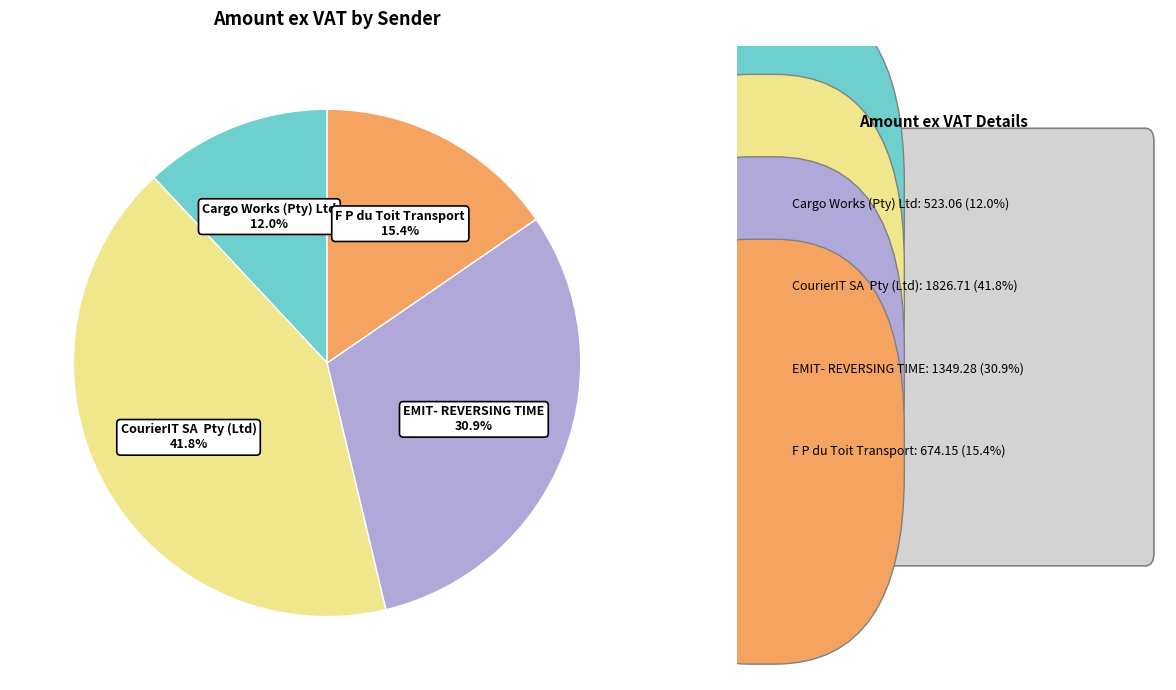

Is the sum of F P du Toit Transport and Cargo Works (Pty) Ltd greater than half?

No